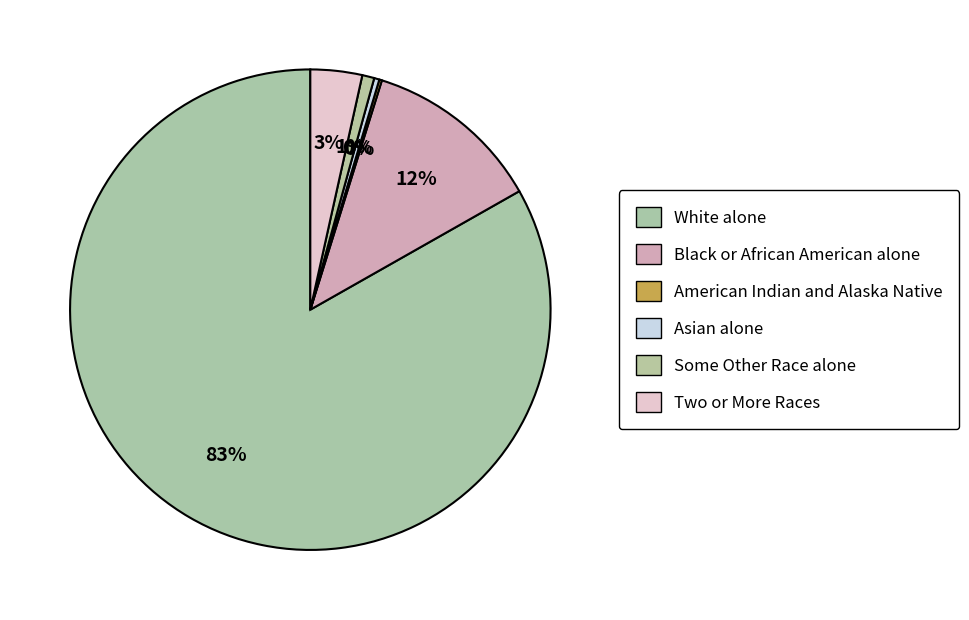

True or false: Two or More Races accounts for 3% of the total.

True